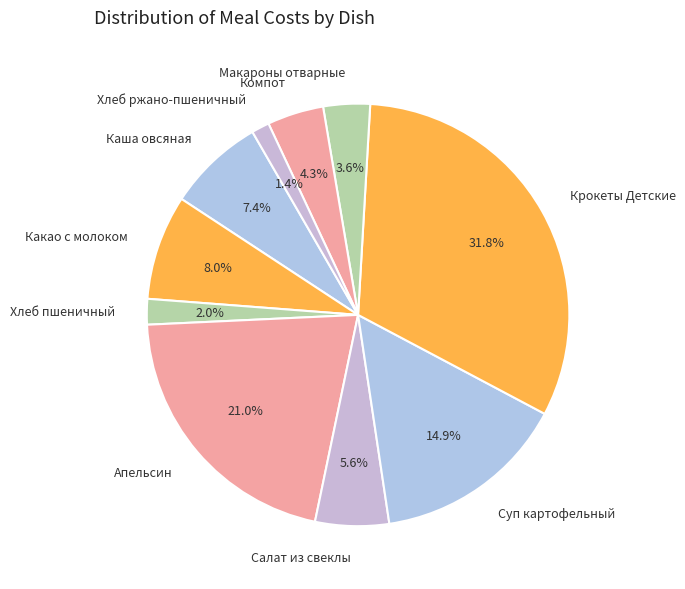

How many slices are in this pie chart?

10